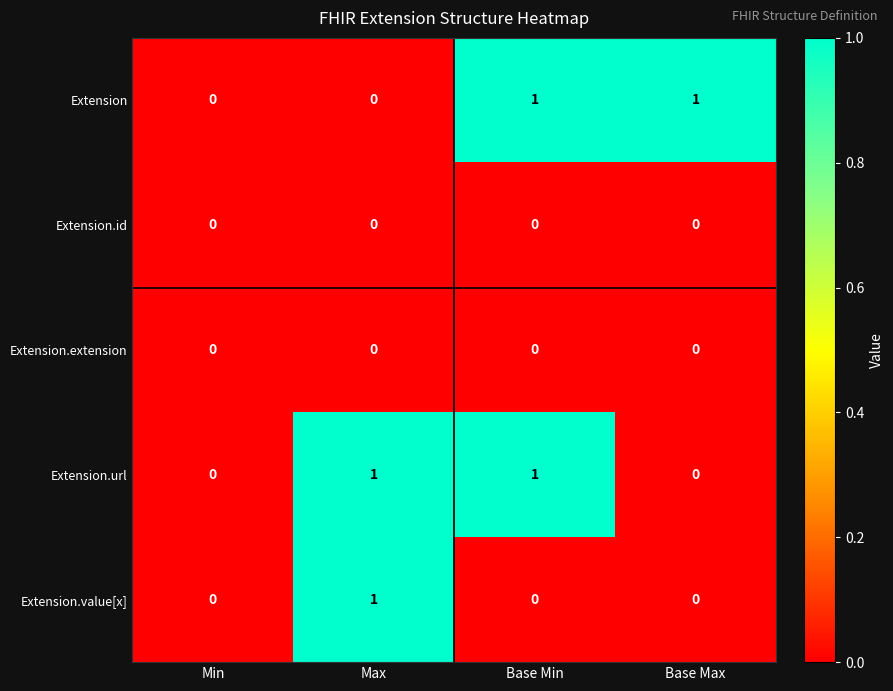

Is the value of Extension.url at Max greater than the value of Extension at Min?

Yes